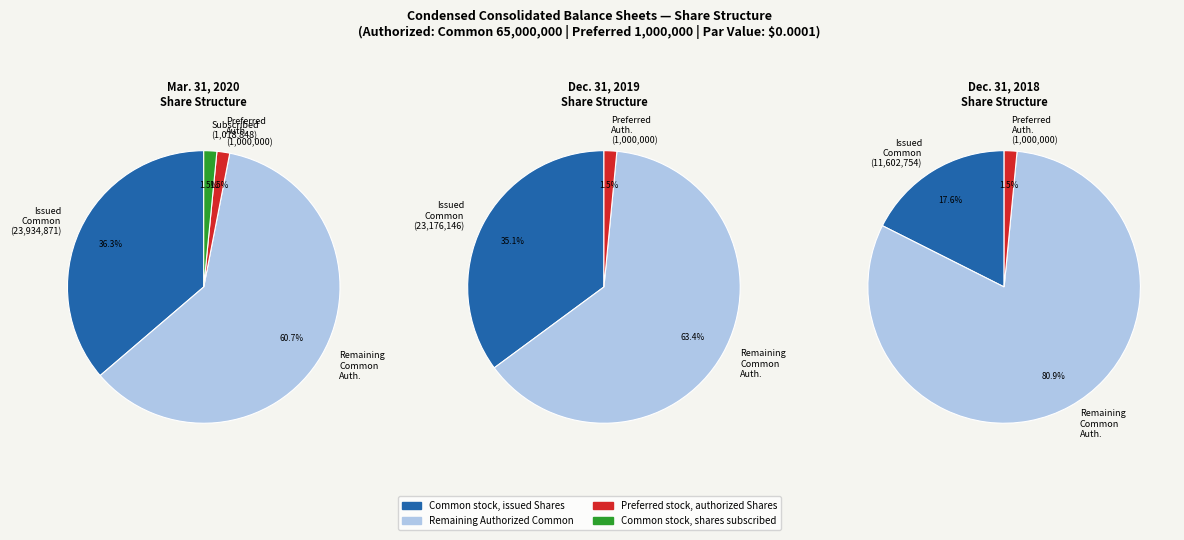

To the nearest percent, what is the combined percentage of Dec. 31, 2019 and Mar. 31, 2020?

67%